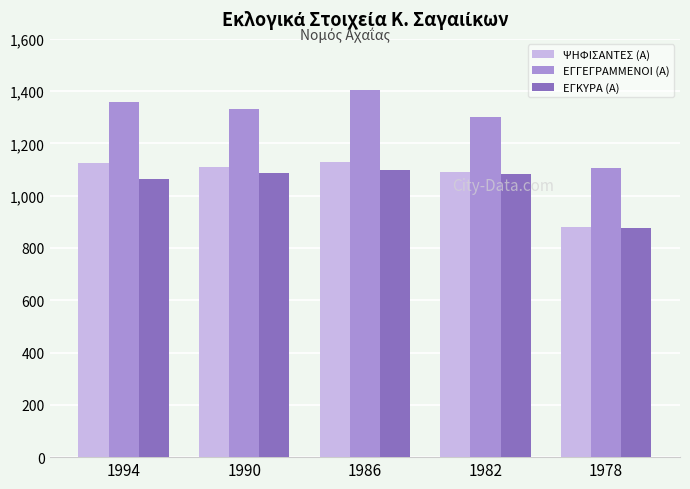

True or false: ΨΗΦΙΣΑΝΤΕΣ (Α) has a value of 1796 at 1994.

False